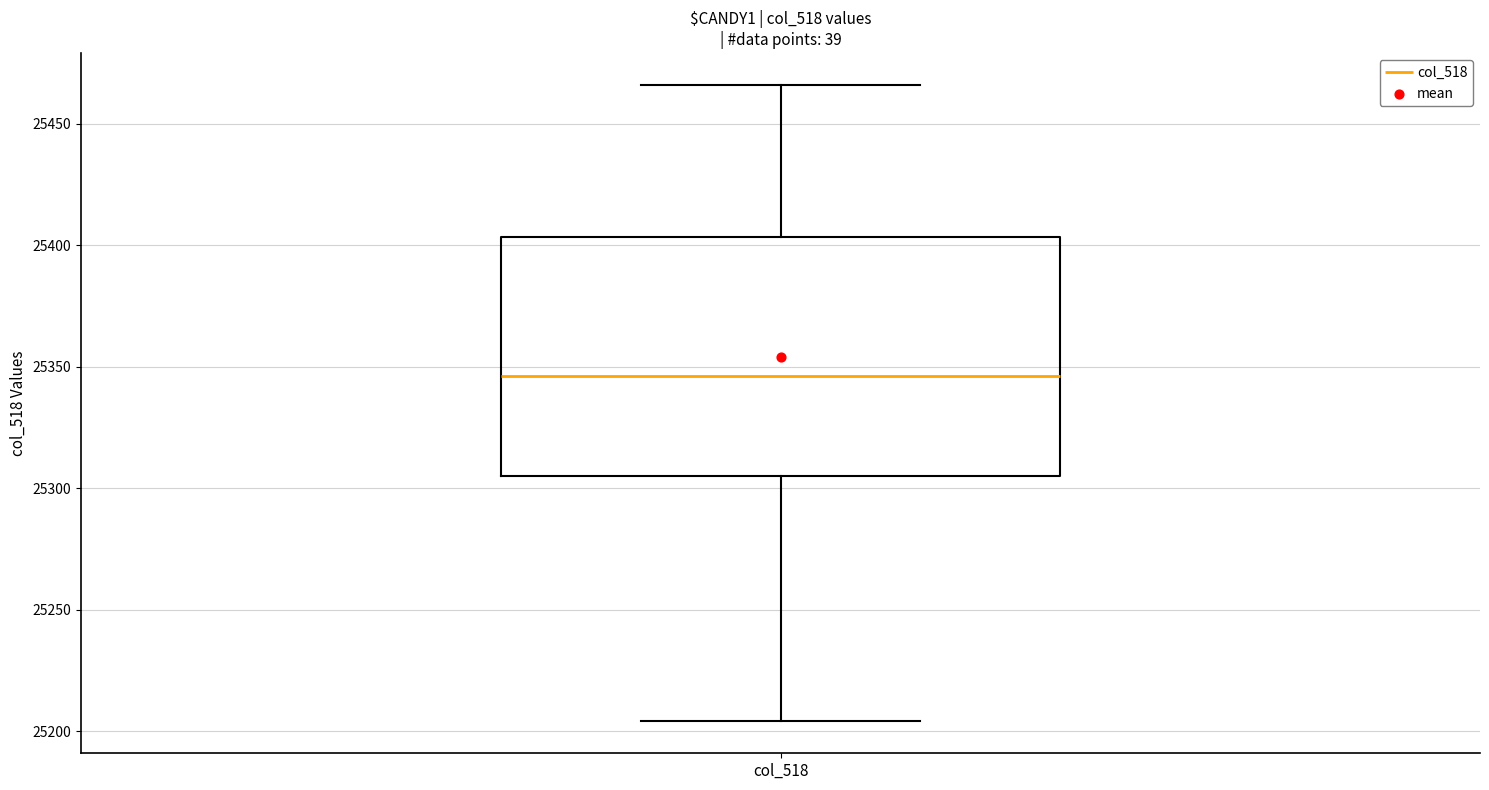

Read this box plot against the y-axis: the position of the median line, the range covered by the box, and the ends of both whiskers. The values are not printed on the chart, so give them approximately, as read against the axis.

median 25345, box 25305 to 25405, whiskers 25205 to 25465